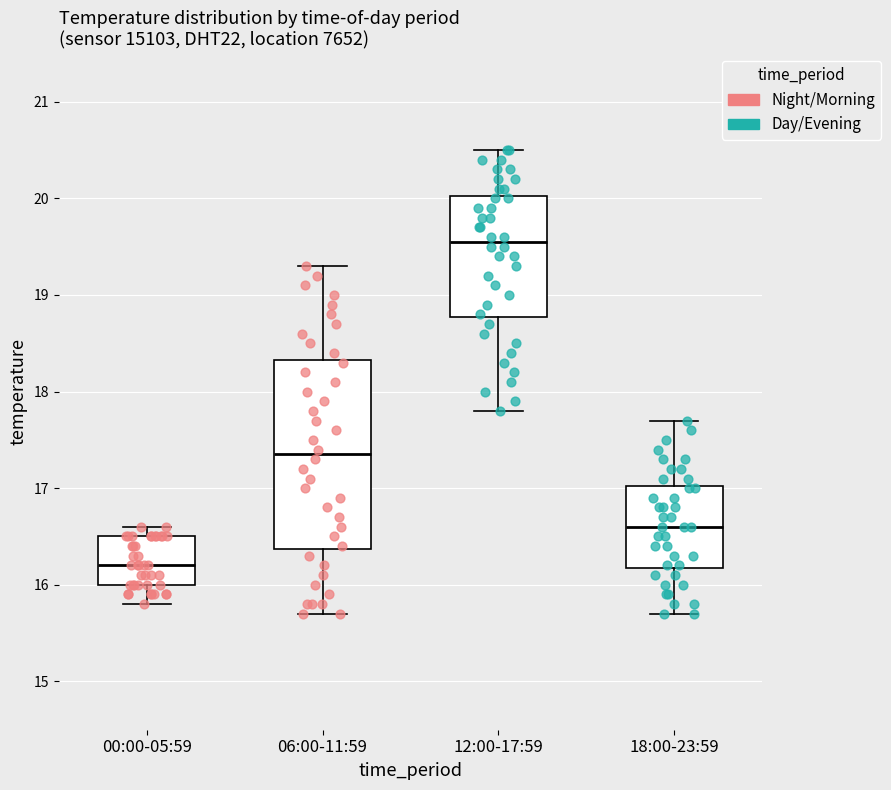

Where does the lower whisker of the box for 00:00-05:59 end on the y-axis? The values are not printed on the chart, so give them approximately, as read against the axis.

15.8